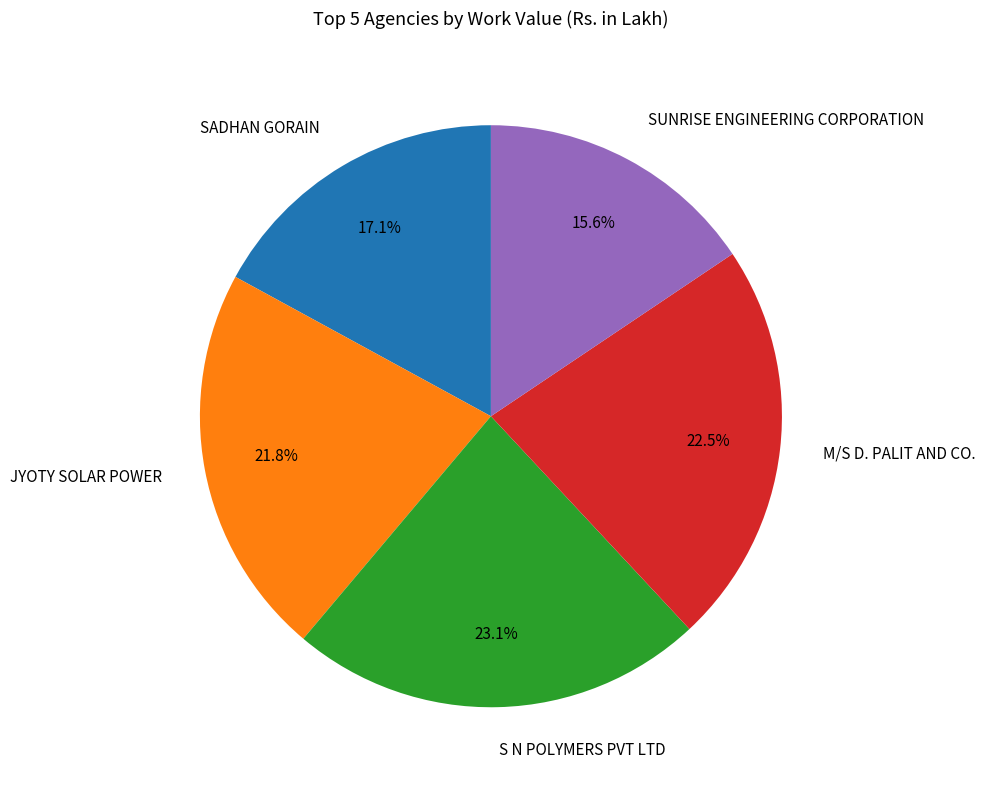

Is there a majority slice in this chart?

No